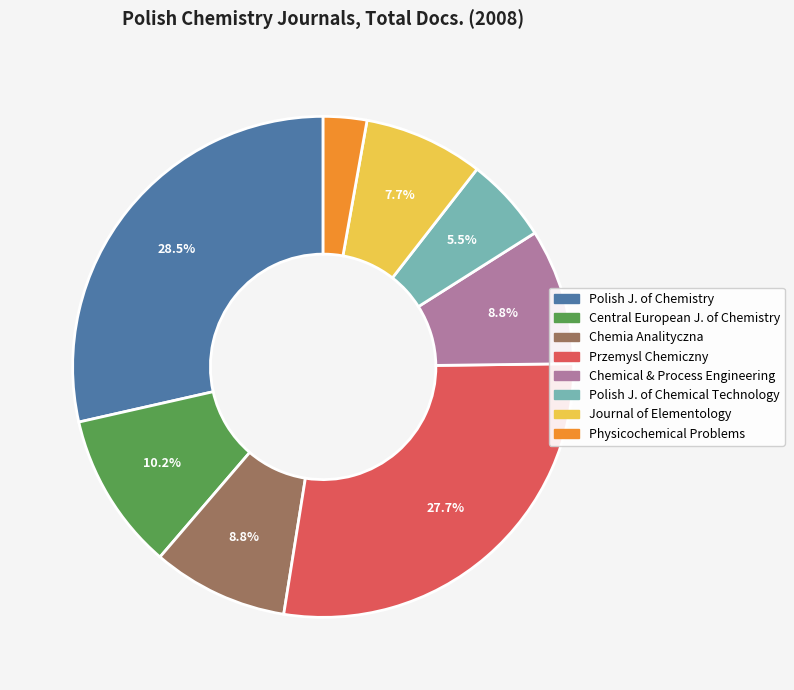

To the nearest percent, what is the difference between the largest and smallest slice percentages?

26%